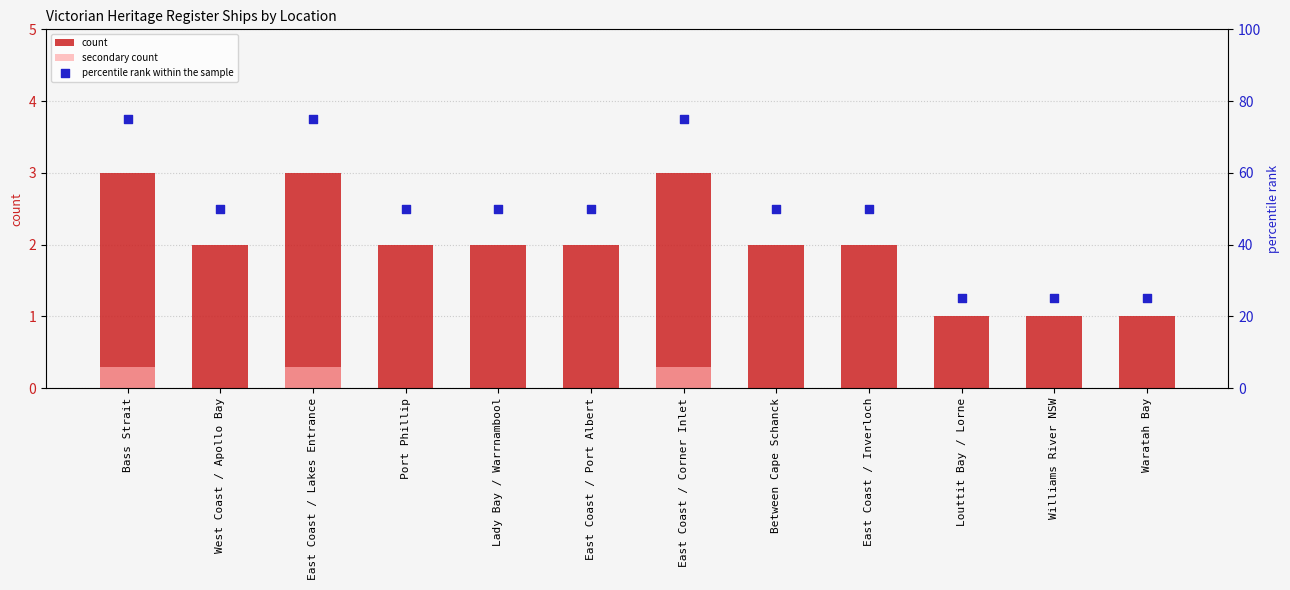

What are all the series names shown in the legend?

count, secondary count, percentile rank within the sample